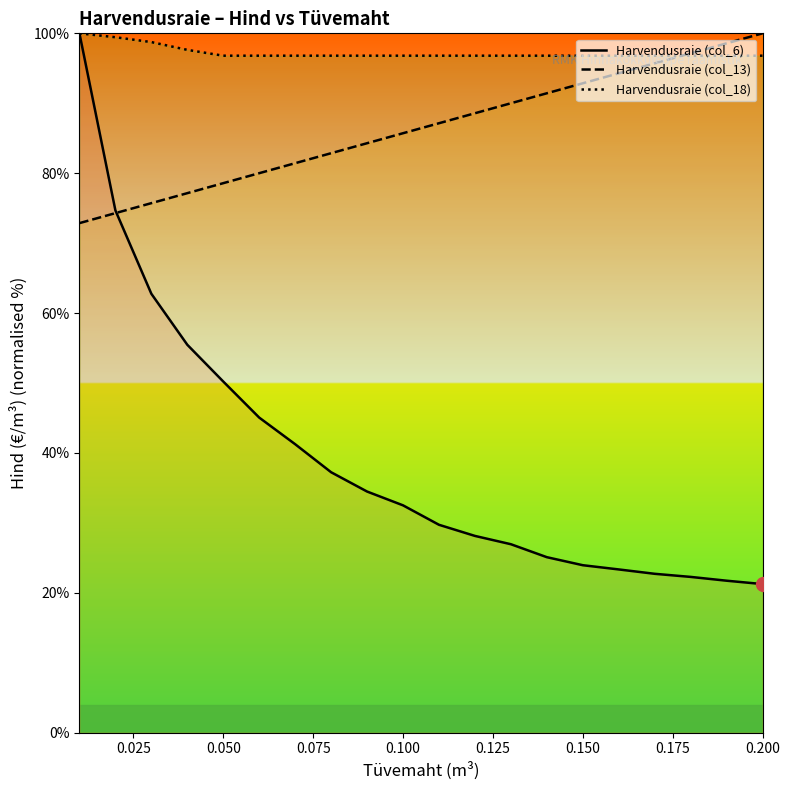

Rank the series by their average value, from lowest to highest.

Harvendusraie (col_6), Harvendusraie (col_13), Harvendusraie (col_18)